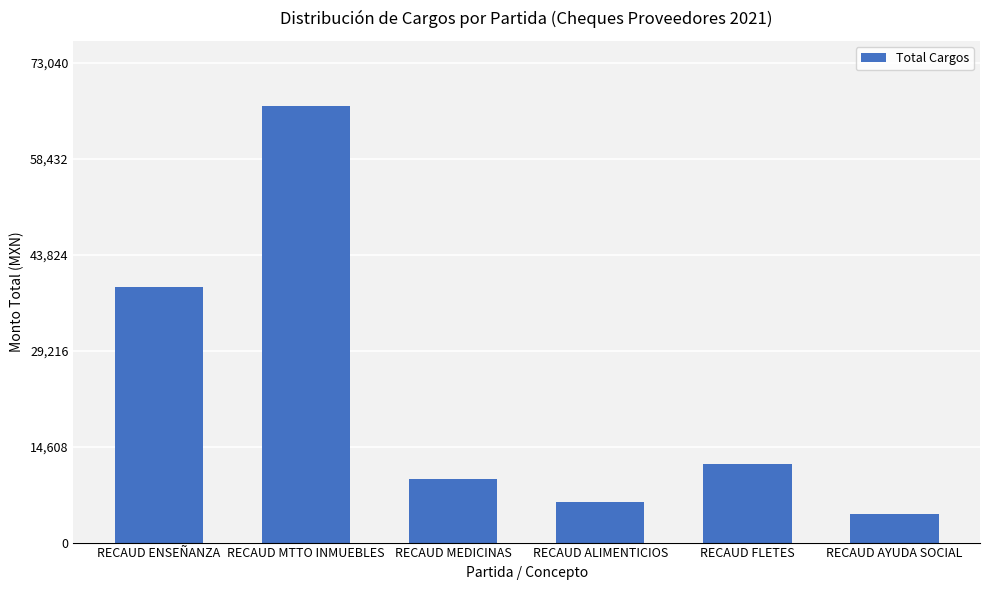

What is the difference between the maximum and second lowest values?

60177